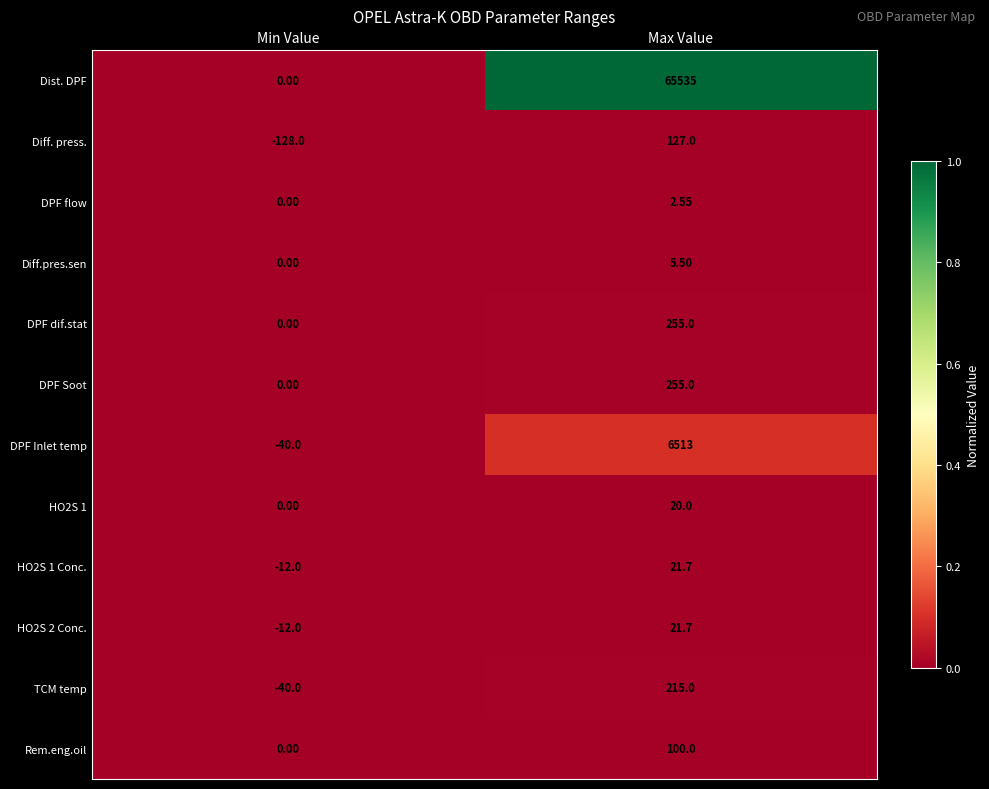

At which category is the sum across all series the highest?

Max Value